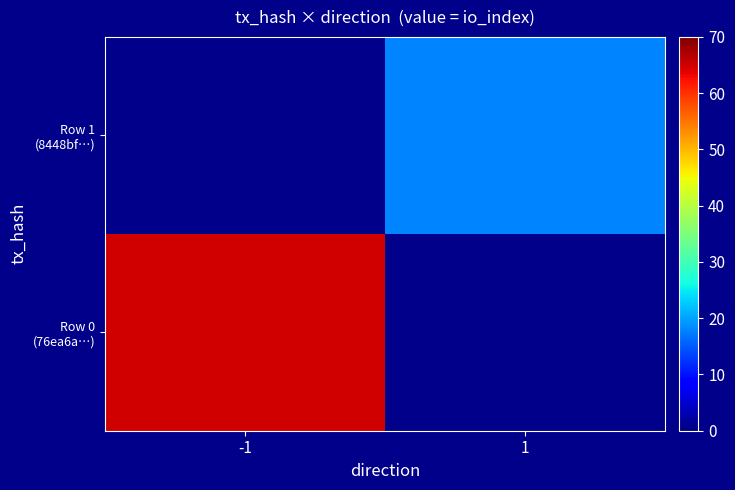

At -1, list the series in order from largest to smallest.

Row 0 (76ea6a…), Row 1 (8448bf…)